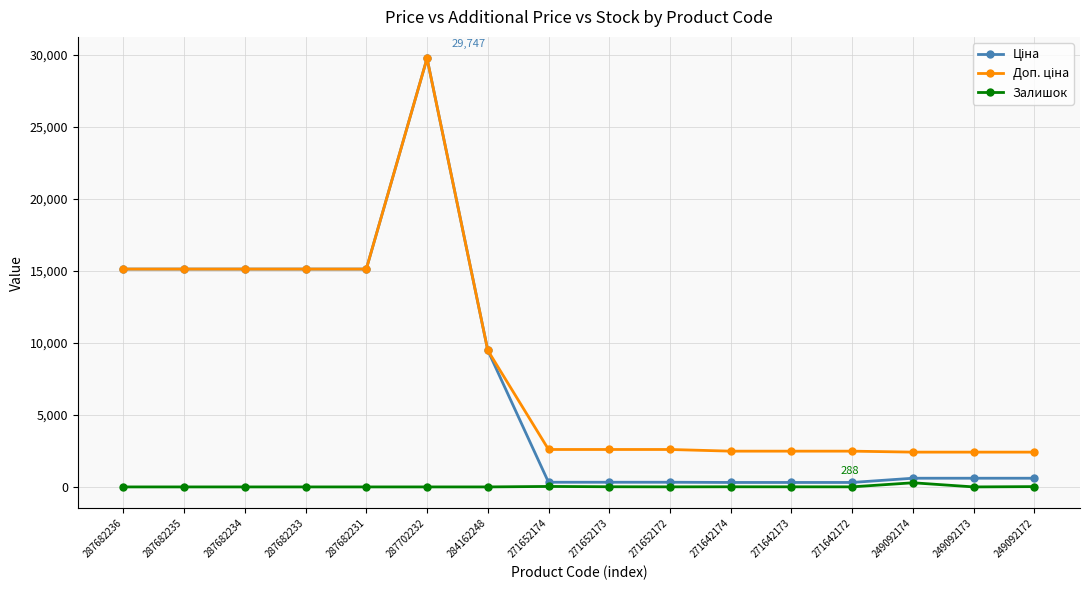

How many series are shown in this chart?

3